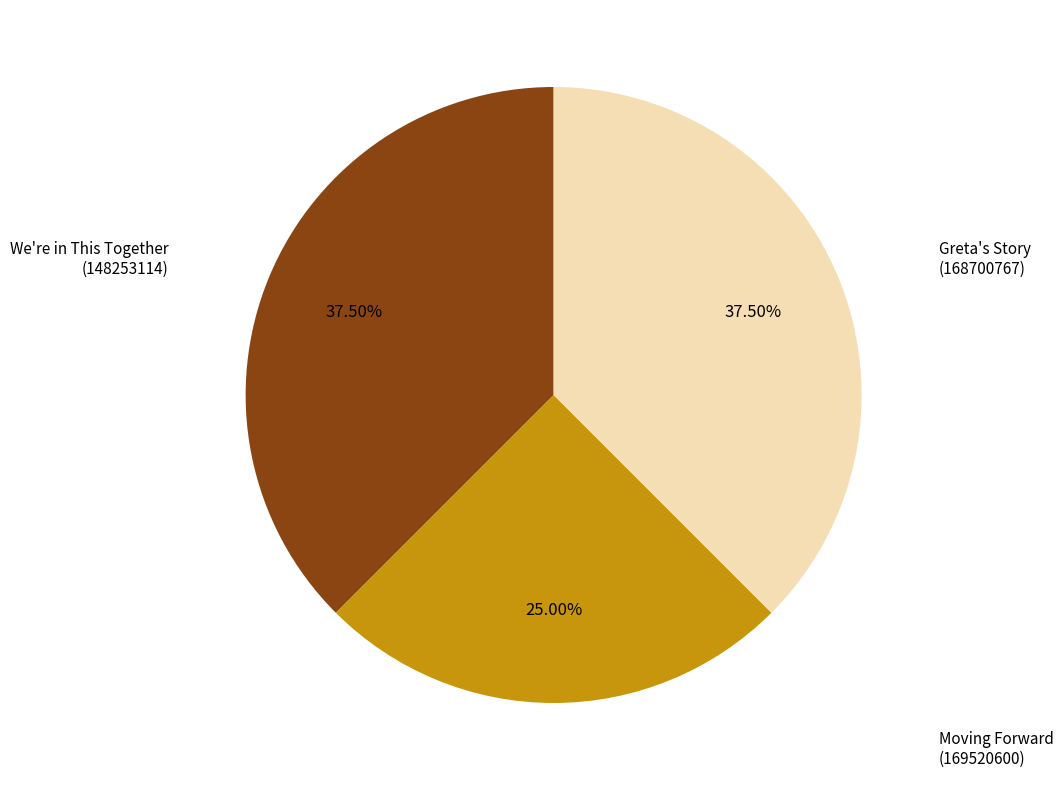

Is there any slice that represents more than half of the pie?

No